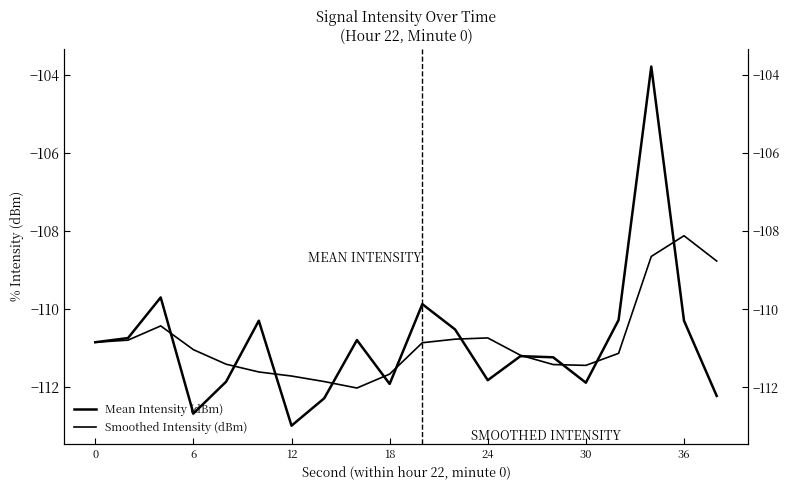

The value of Smoothed Intensity (dBm) at 16 is -69.0. True or false?

False